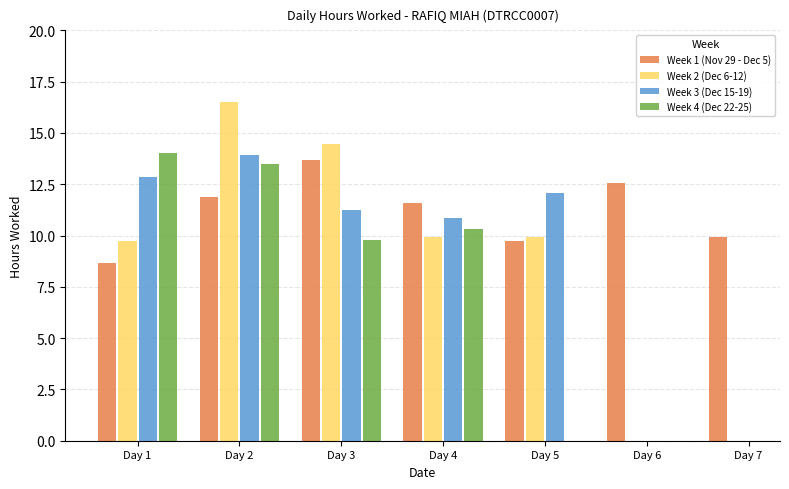

What is the sum of all Week 1 (Nov 29 - Dec 5) values?

78.0